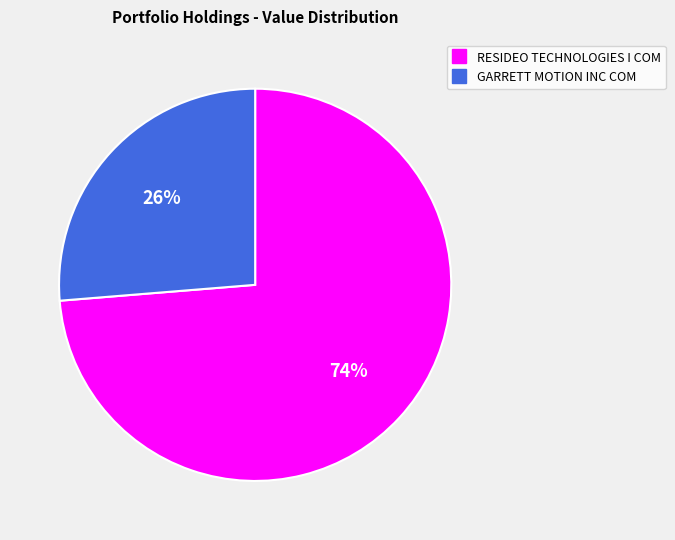

Between RESIDEO TECHNOLOGIES I COM and GARRETT MOTION INC COM, which is larger?

RESIDEO TECHNOLOGIES I COM